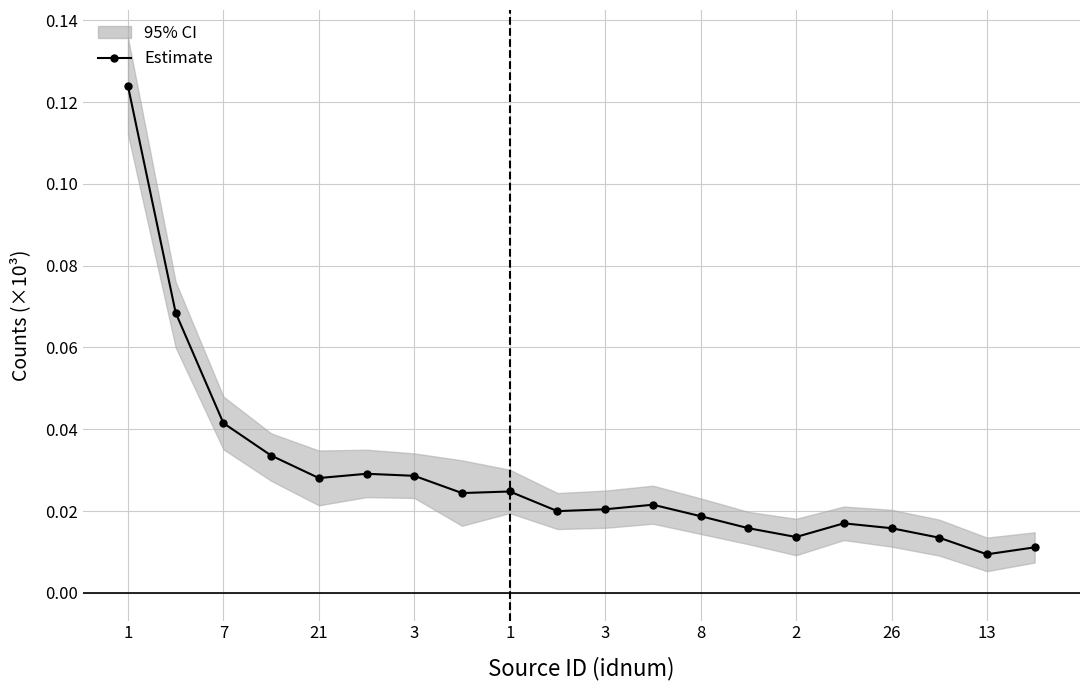

What is the difference between the maximum and minimum values?

0.1